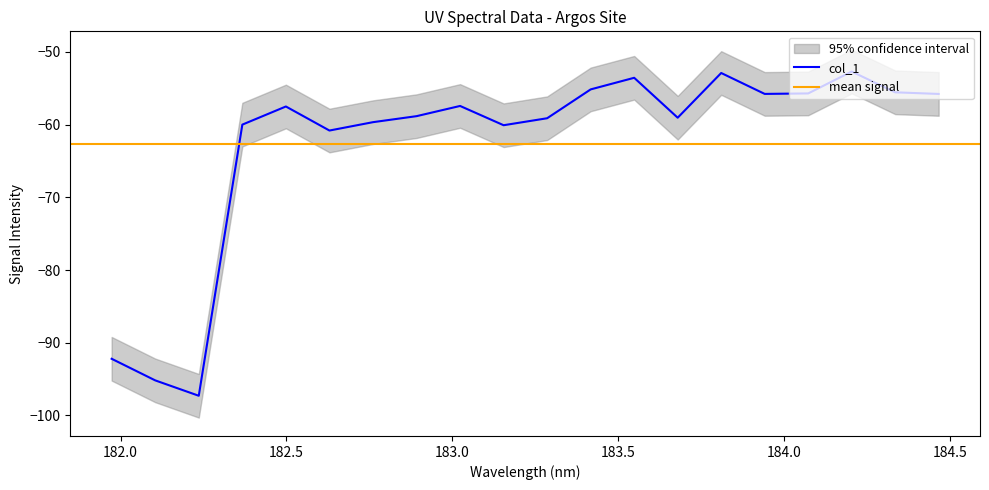

Does the chart display data point markers on the line(s)?

No